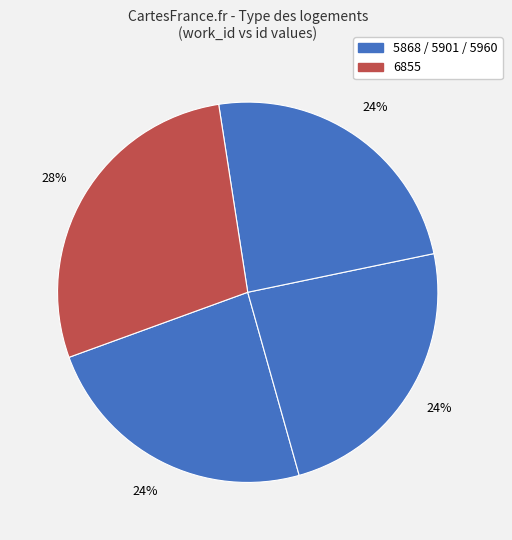

How many segments does this pie chart have?

4